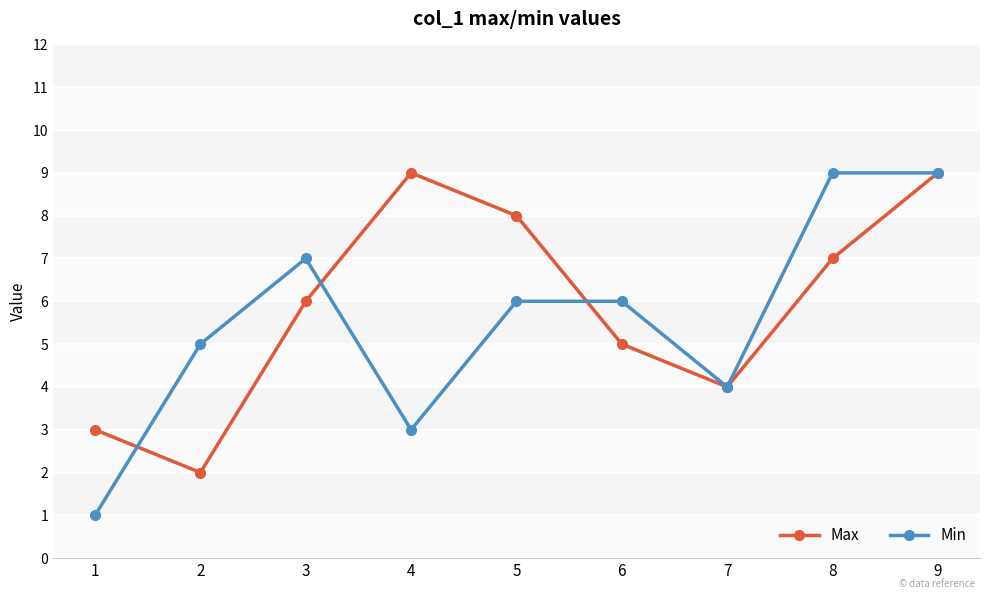

The Max series shows 9 at 9. True or false?

True